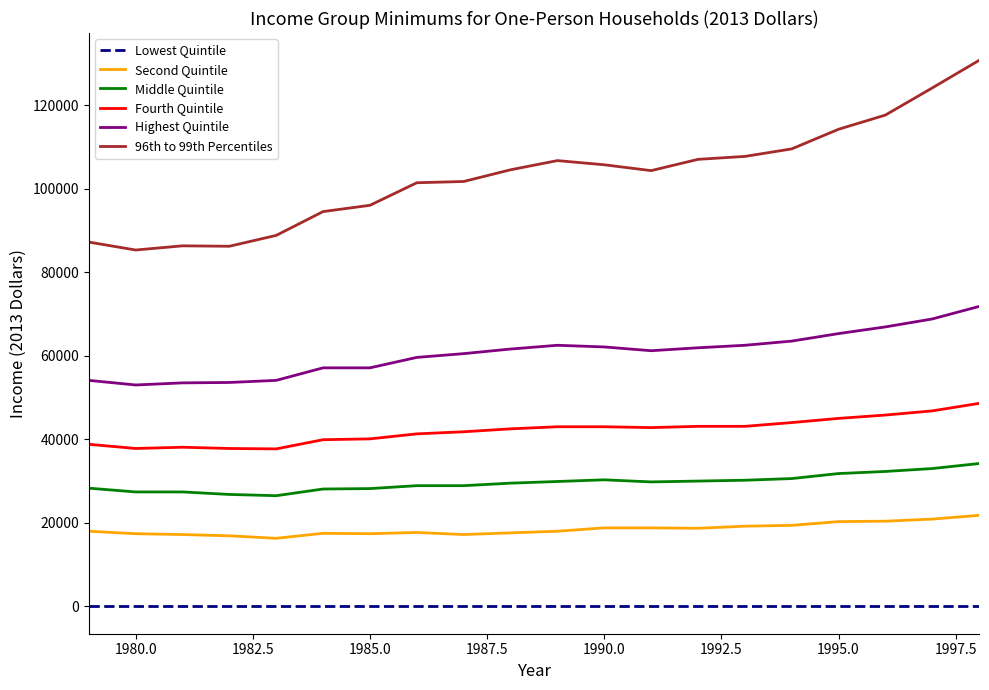

True or false: Middle Quintile and Lowest Quintile intersect in this chart.

False